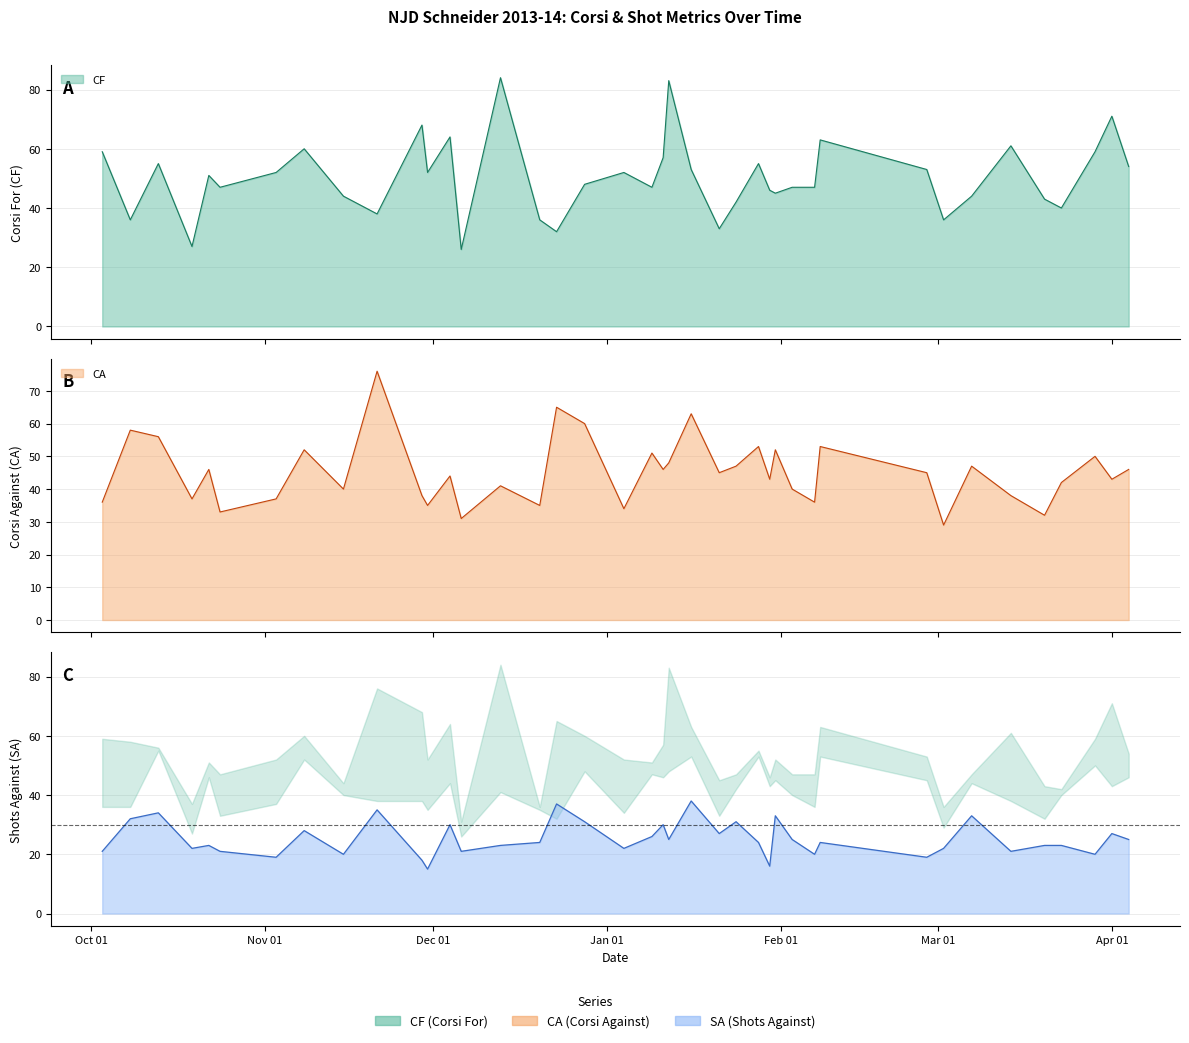

What is the highest value of the SA series?

38